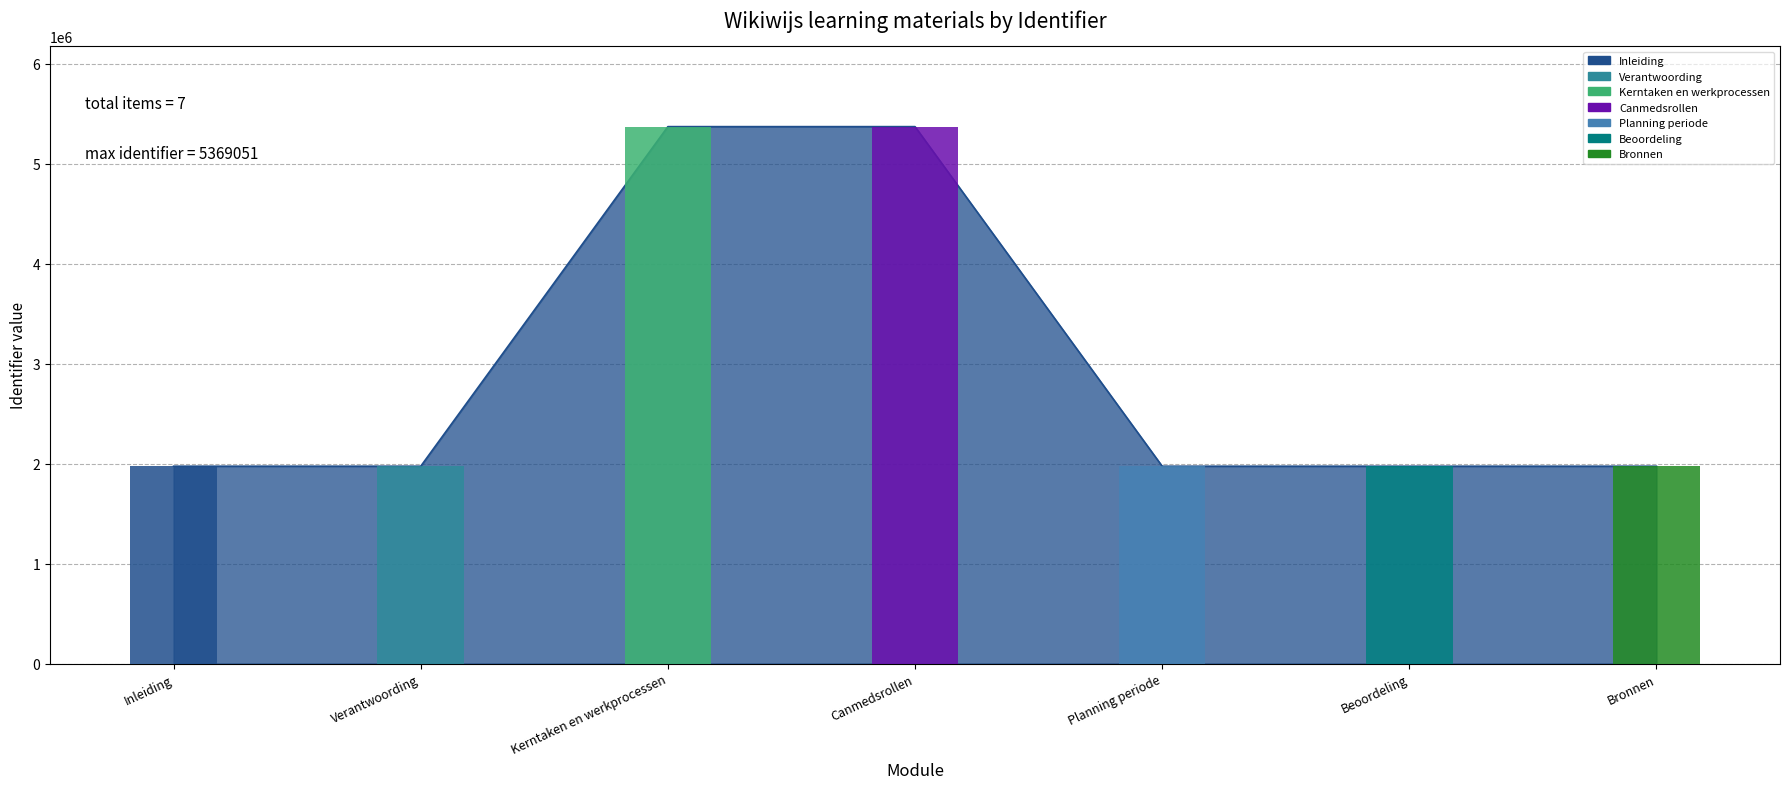

What is the label of the 3rd bar from the right?

Planning periode